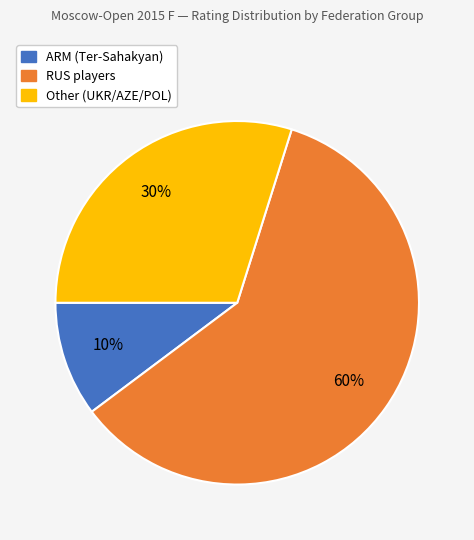

Is there a majority slice in this chart?

Yes